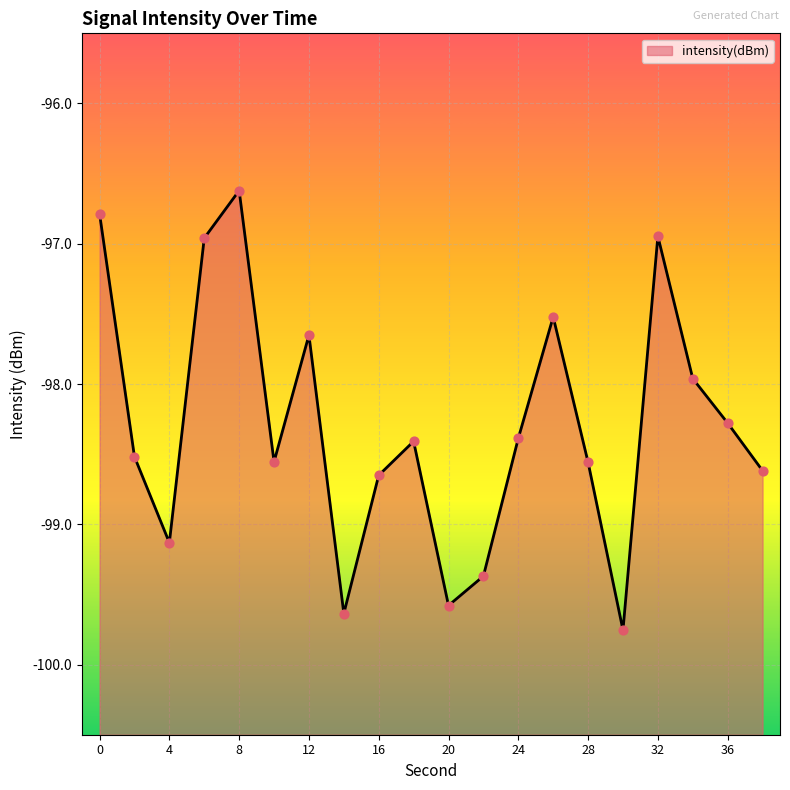

Between 22 and 12, which is larger?

12